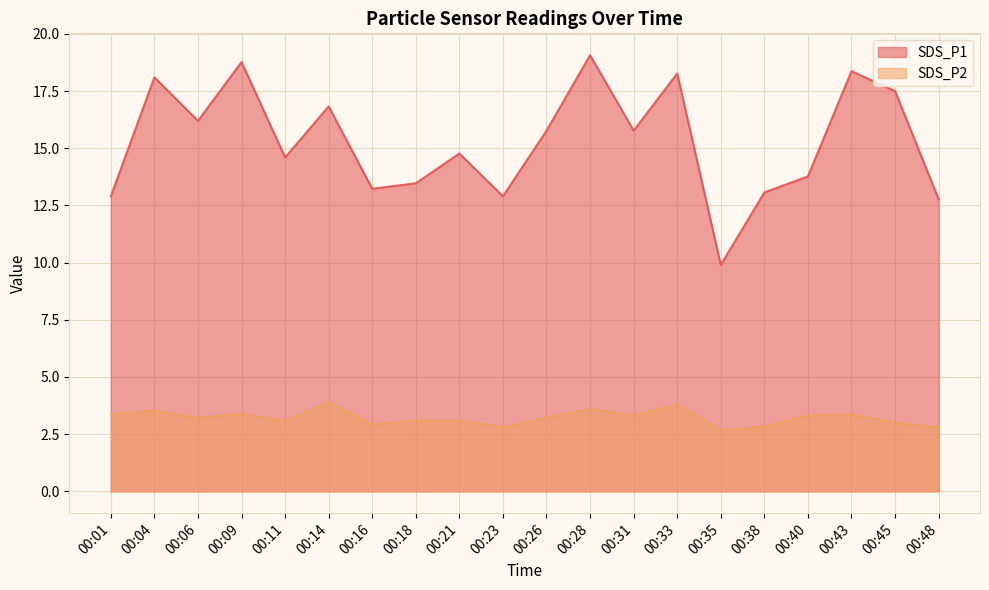

At which category does SDS_P2 reach its first local peak?

00:04